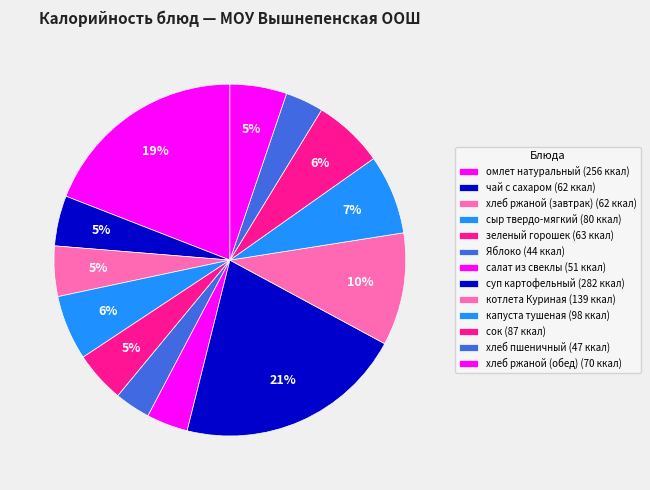

Which category has the biggest portion of the pie?

суп картофельный